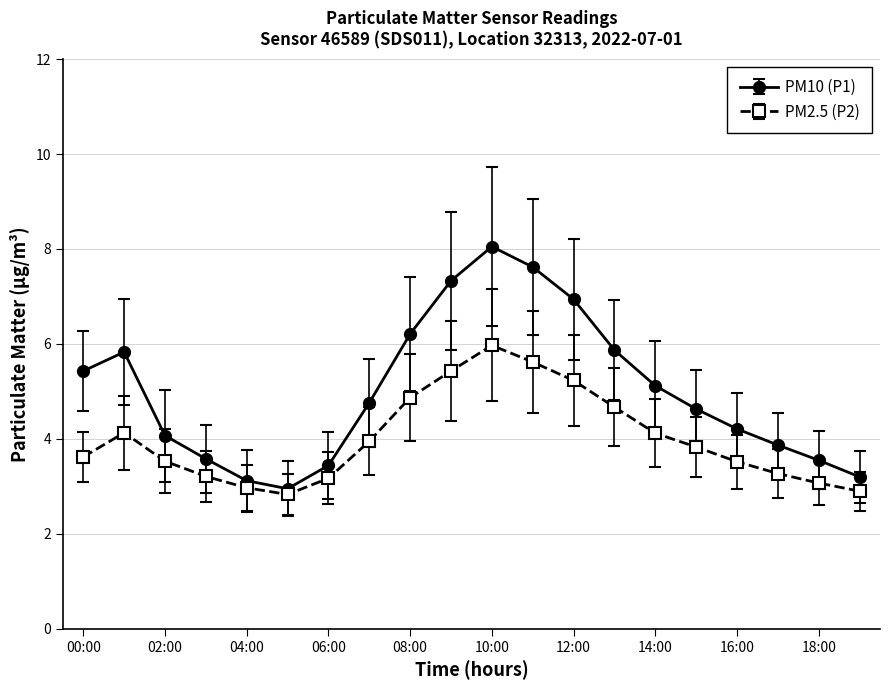

How many values in the PM10 (P1) series are below 4?

7